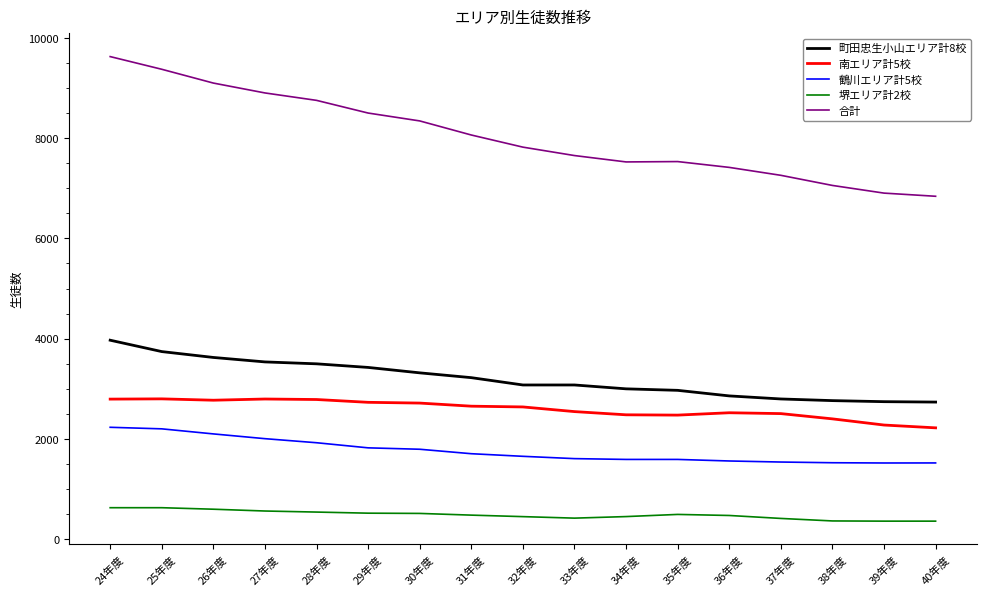

Which label corresponds to the largest value in the chart?

24年度